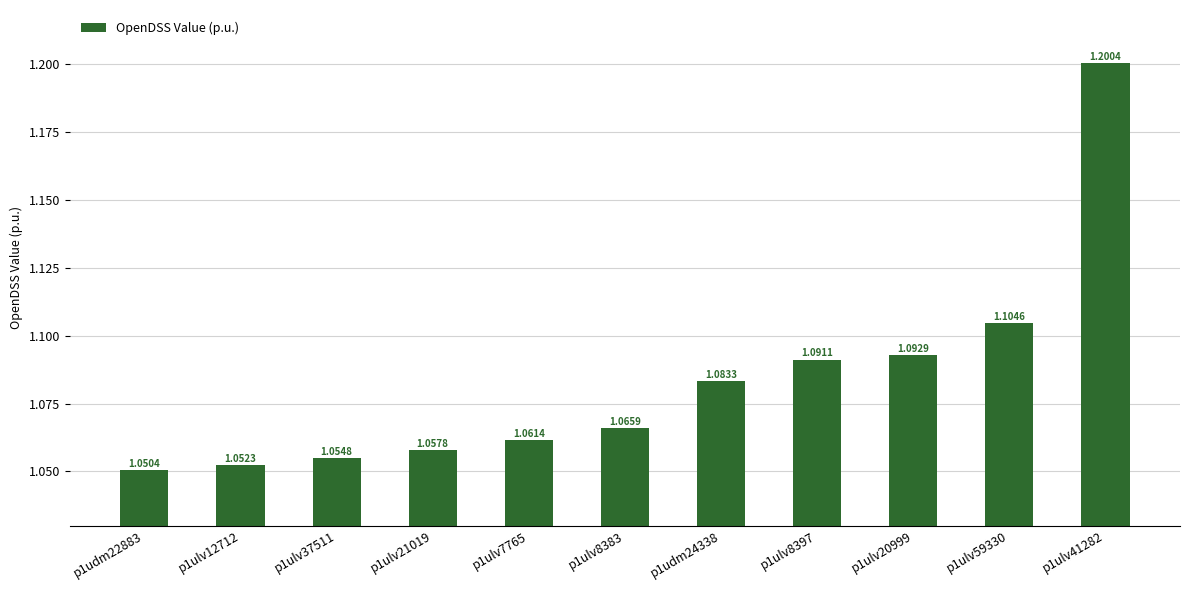

What is the ratio of the value at p1ulv12712 to the value at p1ulv8383?

1.0